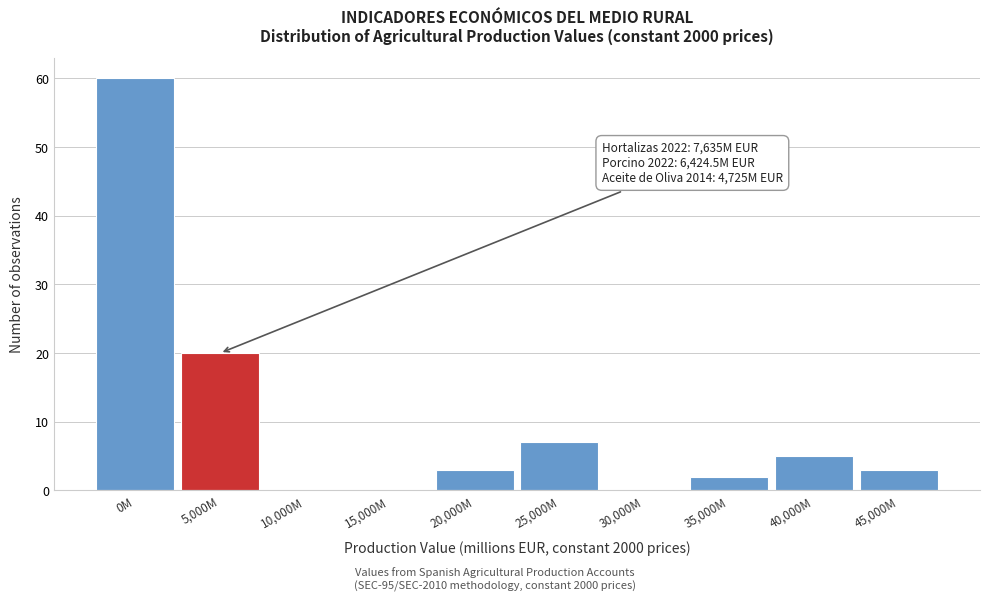

Reading left to right, what are all the values shown in this chart?

0M=60	5,000M=20	10,000M=0	15,000M=0	20,000M=3	25,000M=7	30,000M=0	35,000M=2	40,000M=5	45,000M=3